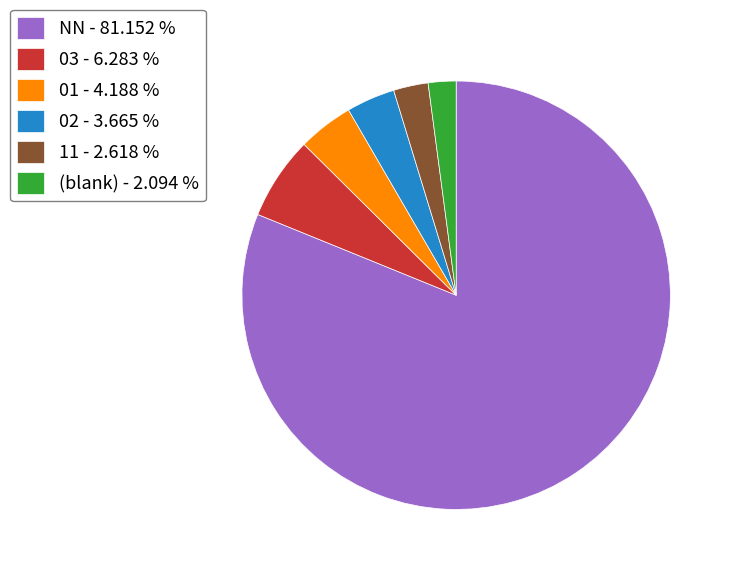

What is the ratio of the value at 03 - 6.283 % to the value at 02 - 3.665 %?

1.7